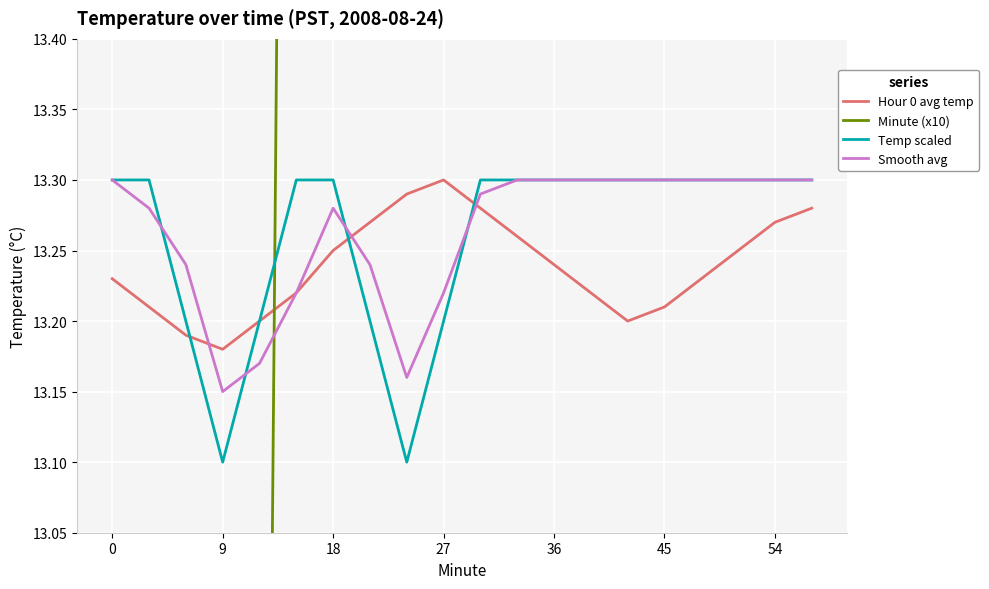

What are all the series names shown in the legend?

Hour 0 avg temp, Minute (x10), Temp scaled, Smooth avg